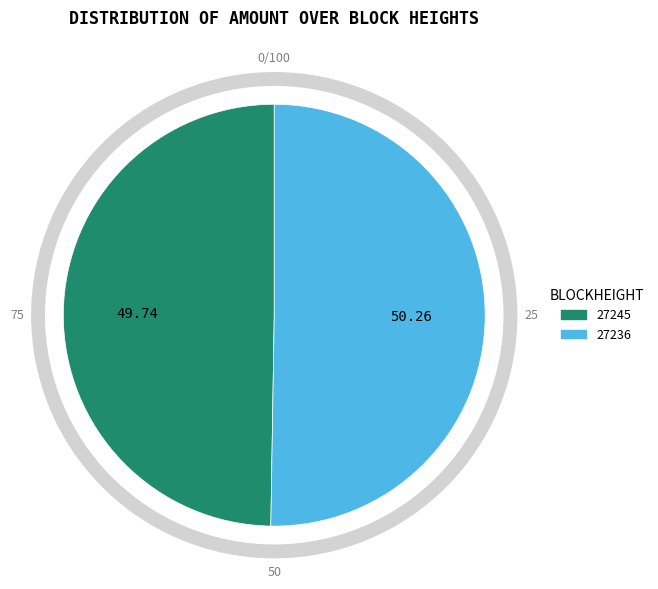

Which category has the biggest portion of the pie?

27236